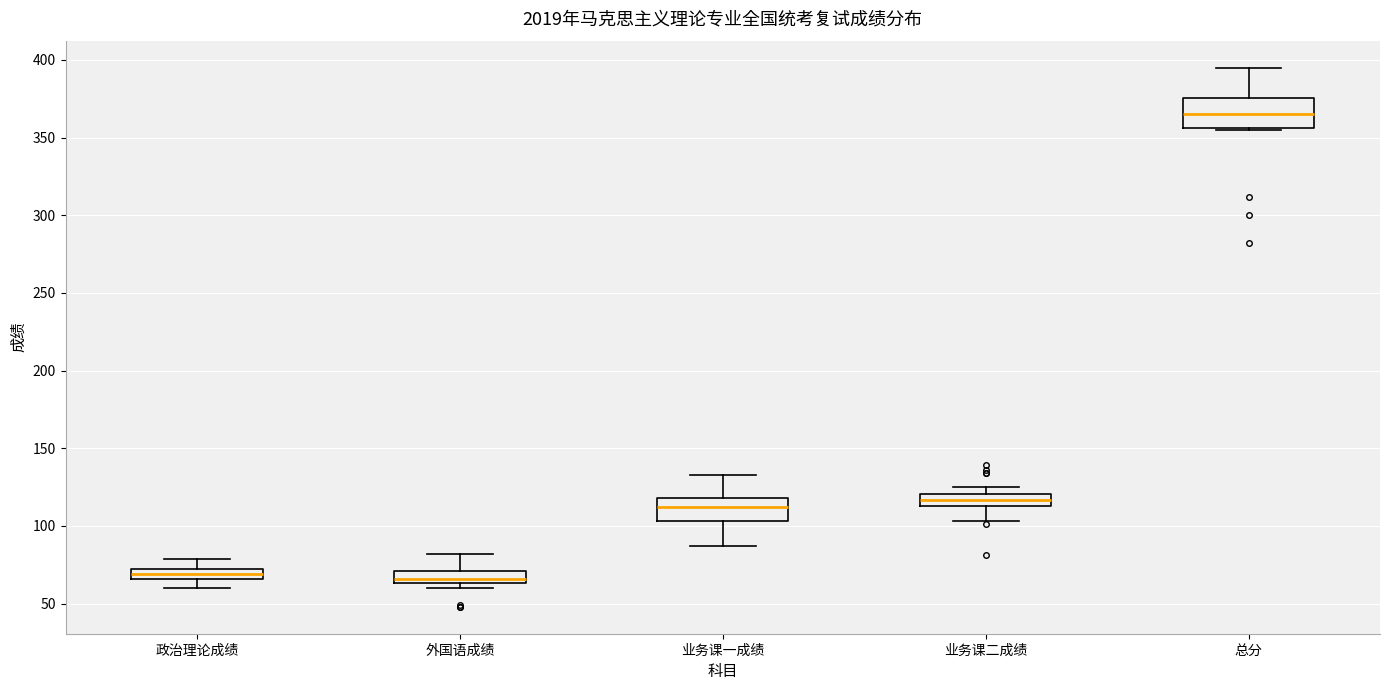

Comparing the boxes themselves (not the whiskers), which one is the tallest?

总分